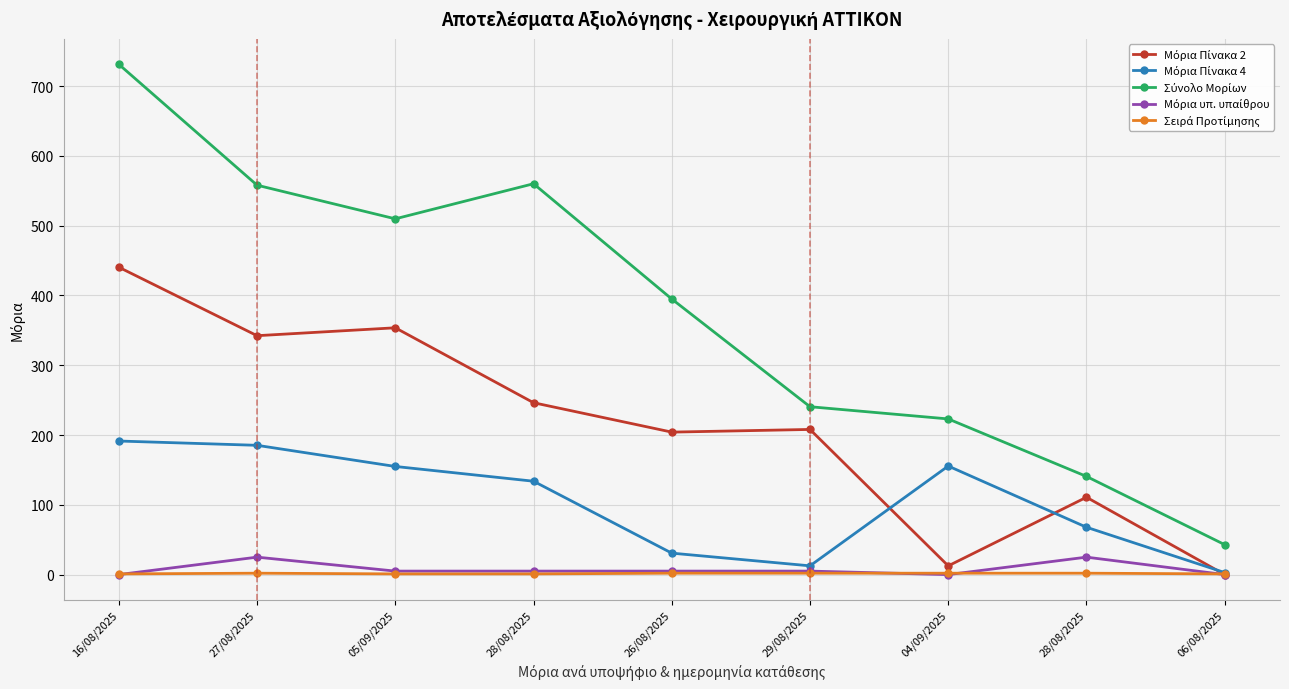

List the labels in order of Μόρια Πίνακα 2 value, smallest first.

06/08/2025, 04/09/2025, 28/08/2025, 26/08/2025, 29/08/2025, 28/08/2025, 27/08/2025, 05/09/2025, 16/08/2025